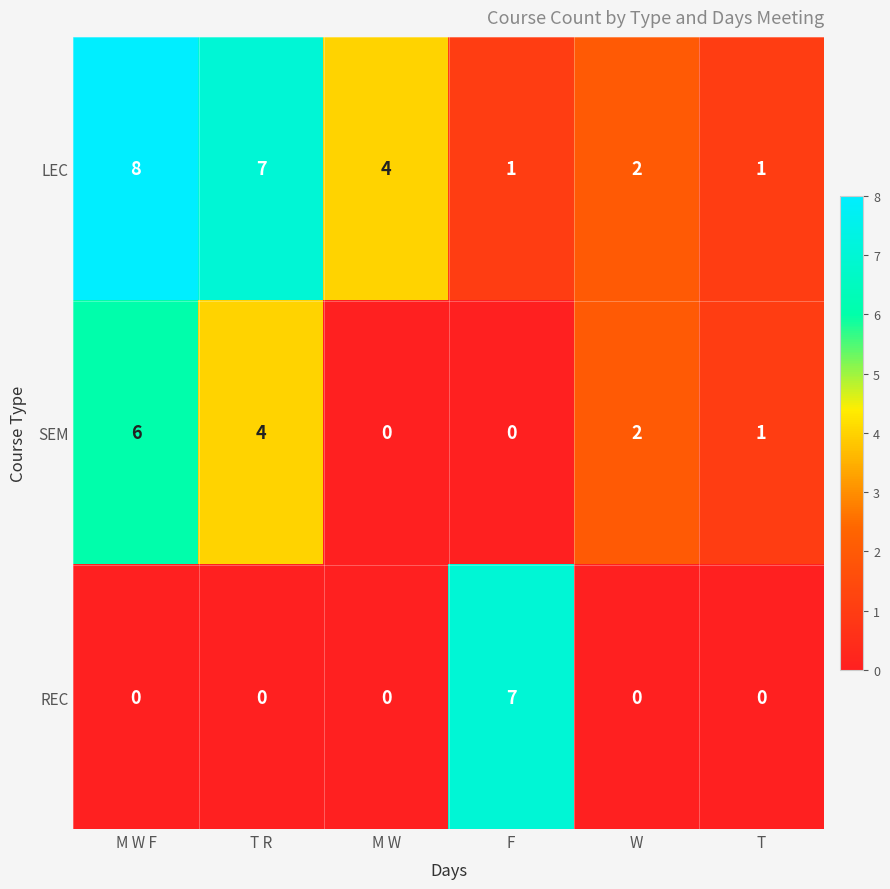

Count the number of categories in the chart.

6